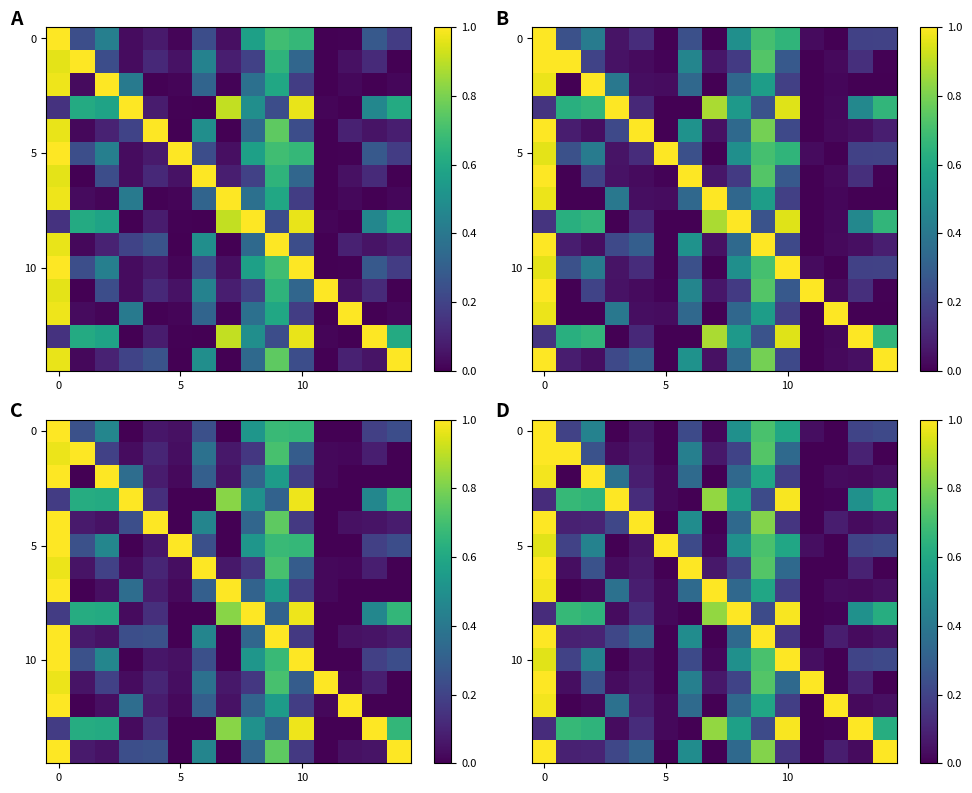

What is the spread (max minus min) of values at 8?

0.8